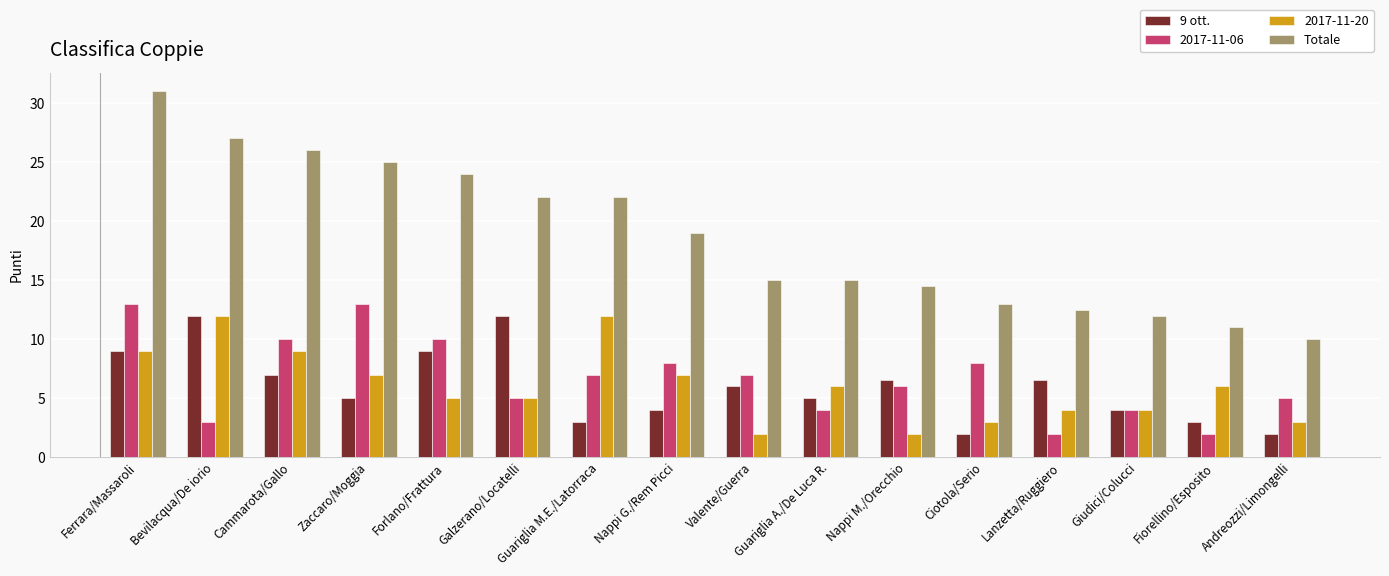

What is the total value across all series at Giudici/Colucci?

24.0